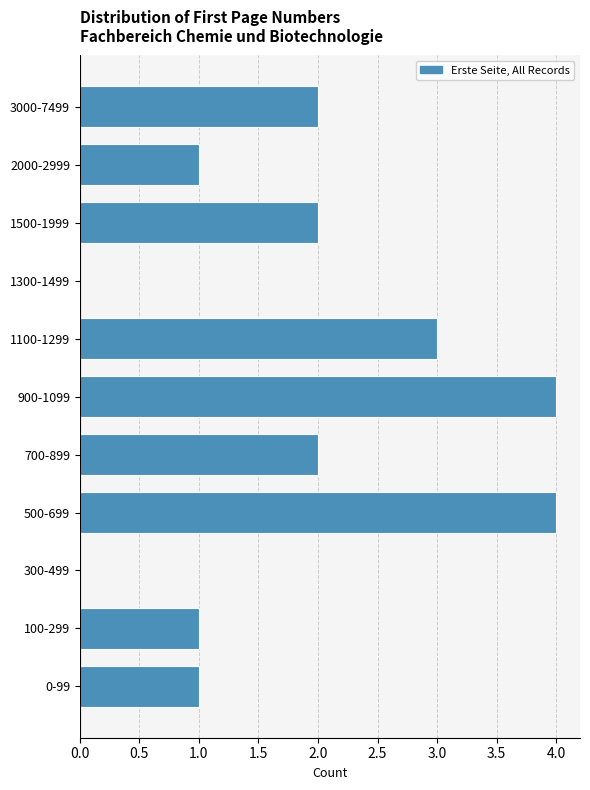

Reading bottom to top, extract all data points from this chart.

0-99=1	100-299=1	300-499=0	500-699=4	700-899=2	900-1099=4	1100-1299=3	1300-1499=0	1500-1999=2	2000-2999=1	3000-7499=2